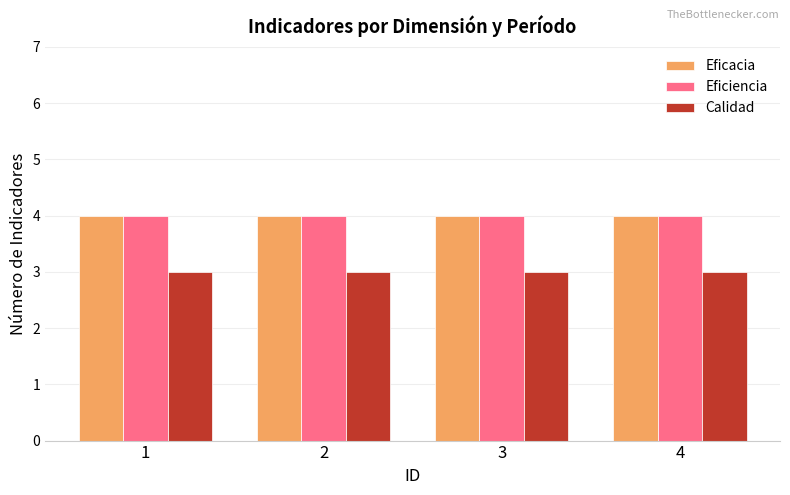

What is the sum of all Eficiencia values?

16